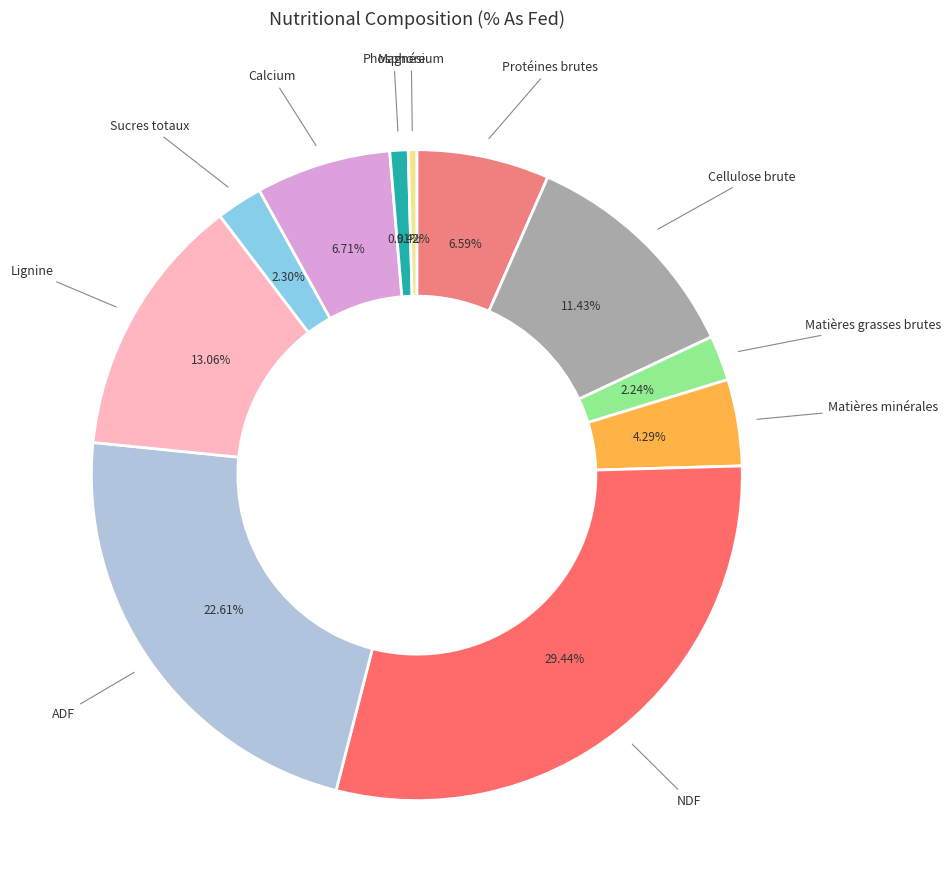

To the nearest percent, what is the difference between the largest and smallest slice percentages?

29%